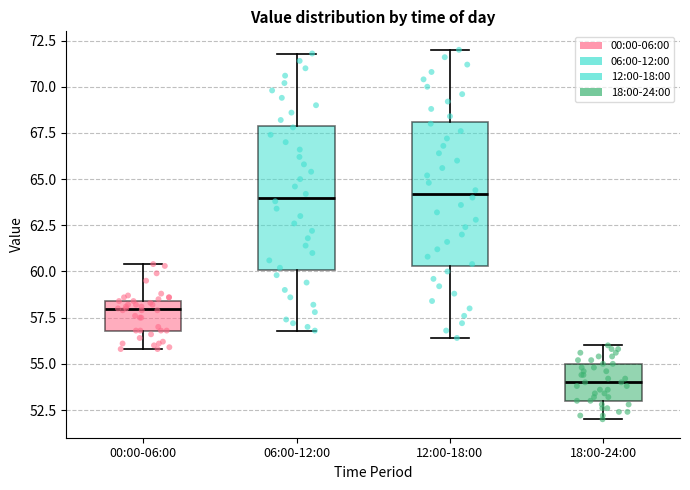

Reading left to right, transcribe this box plot: for each box, give where its median line is, the range the box spans, and where its two whiskers end, as read against the y-axis. The values are not printed on the chart, so give them approximately, as read against the axis.

00:00-06:00: median 58.0, box 57.0 to 58.5, whiskers 56.0 to 60.5
06:00-12:00: median 64.0, box 60.0 to 68.0, whiskers 57.0 to 72.0
12:00-18:00: median 64.0, box 60.5 to 68.0, whiskers 56.5 to 72.0
18:00-24:00: median 54.0, box 53.0 to 55.0, whiskers 52.0 to 56.0